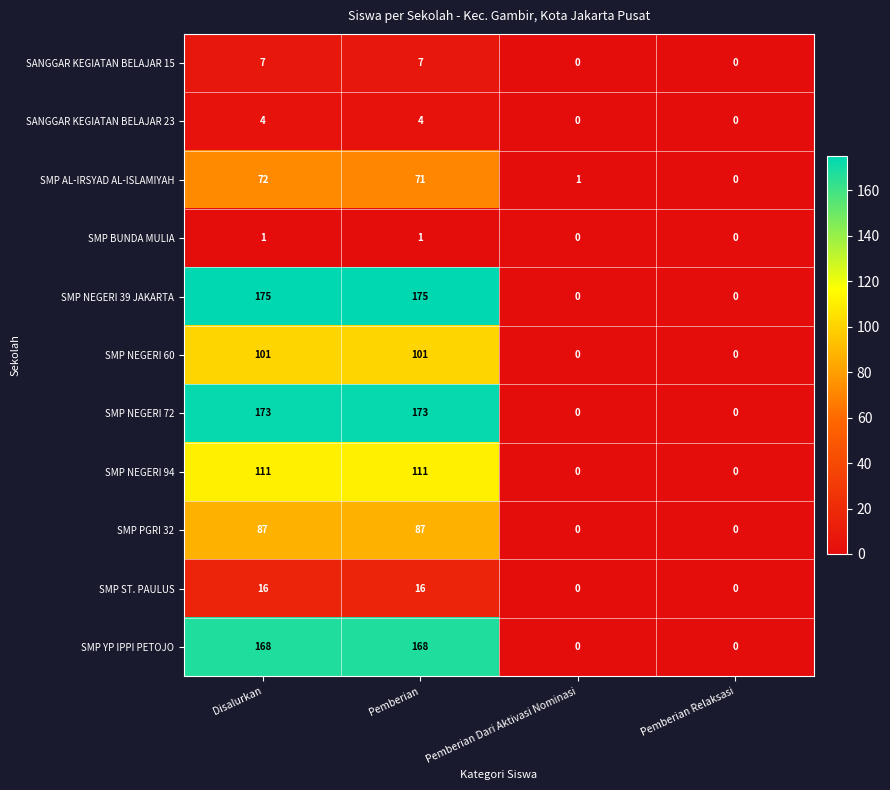

What value does the SMP NEGERI 39 JAKARTA series have at Disalurkan?

175